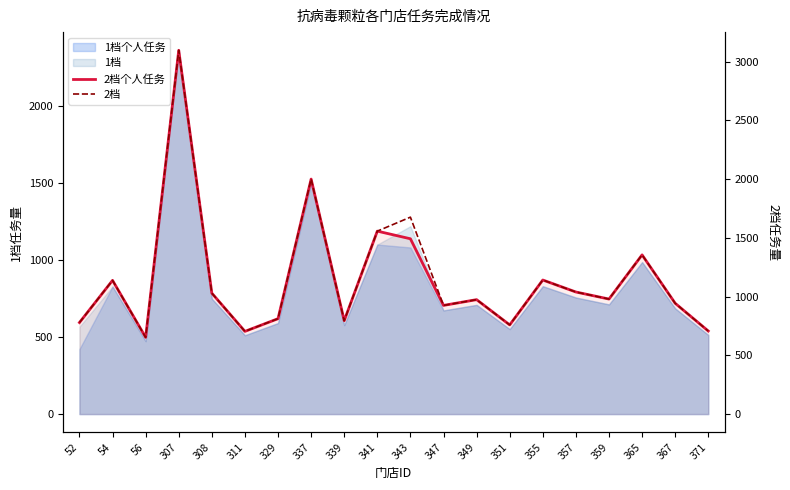

What is the value of the 2档个人任务 point at the 2nd from the left?

1138